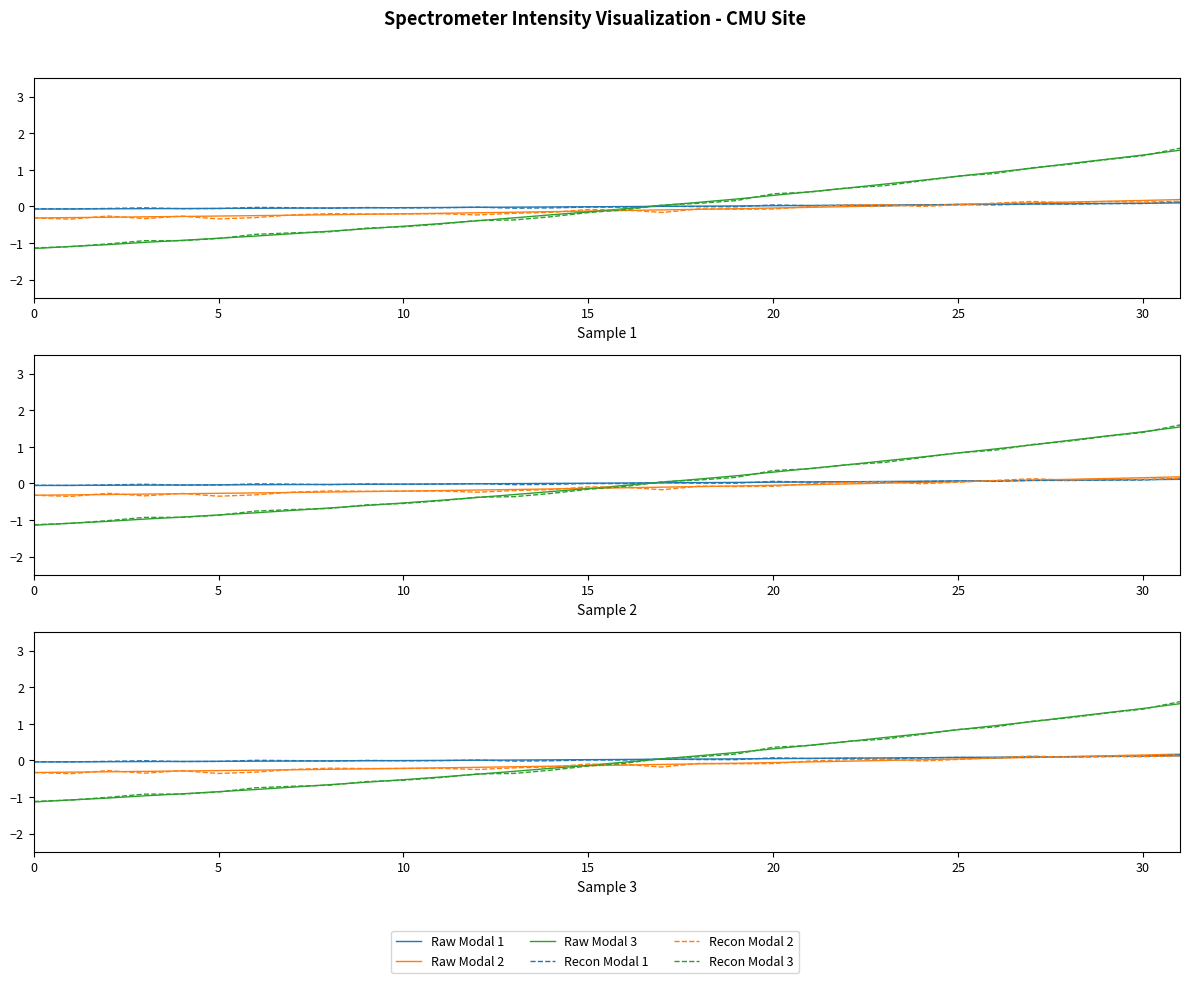

What is the sum of all Recon Modal 3 values?

0.3